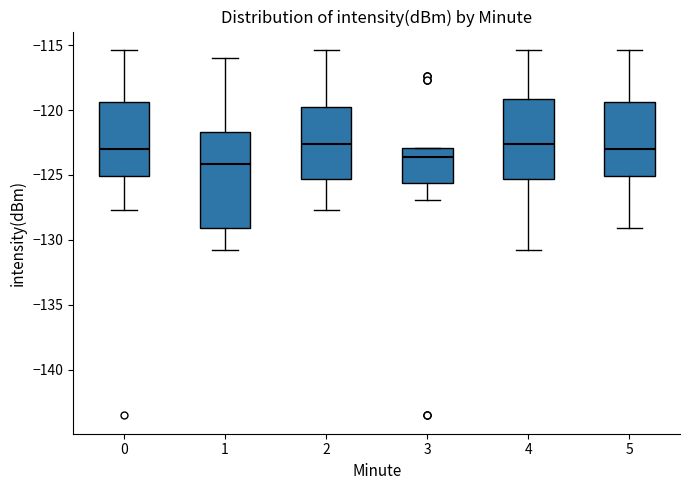

Reading left to right, read every box against the y-axis: the position of its median line, the range the box covers, and the ends of its whiskers. The values are not printed on the chart, so give them approximately, as read against the axis.

0: median -123.0, box -125.0 to -119.5, whiskers -127.5 to -115.5
1: median -124.0, box -129.0 to -121.5, whiskers -131.0 to -116.0
2: median -122.5, box -125.5 to -120.0, whiskers -127.5 to -115.5
3: median -123.5, box -125.5 to -123.0, whiskers -127.0 to -123.0
4: median -122.5, box -125.5 to -119.0, whiskers -131.0 to -115.5
5: median -123.0, box -125.0 to -119.5, whiskers -129.0 to -115.5